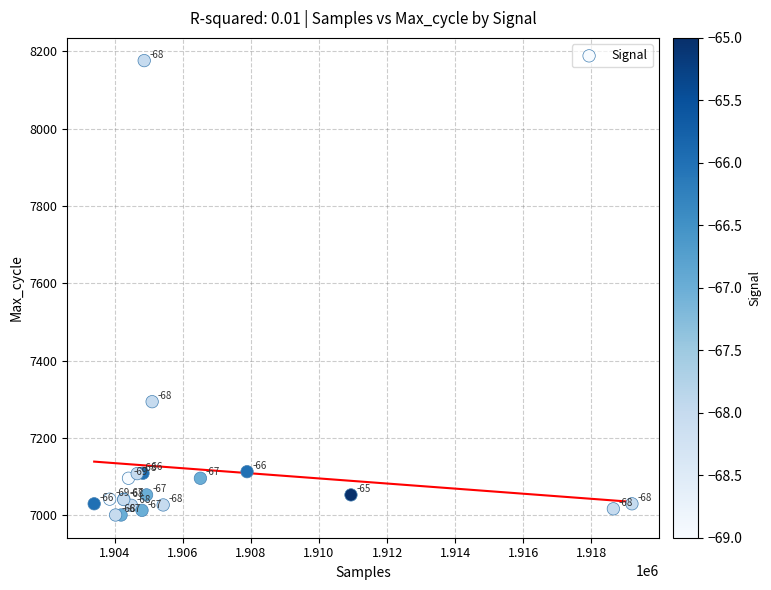

What Y value in the scatter plot is closest to 7588?

7294